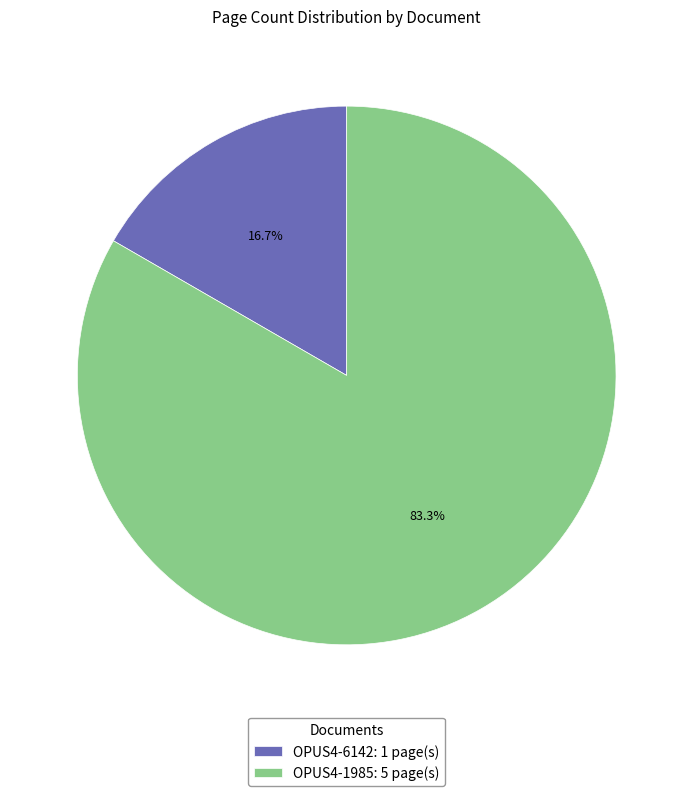

Which category has the smallest portion of the pie?

OPUS4-6142